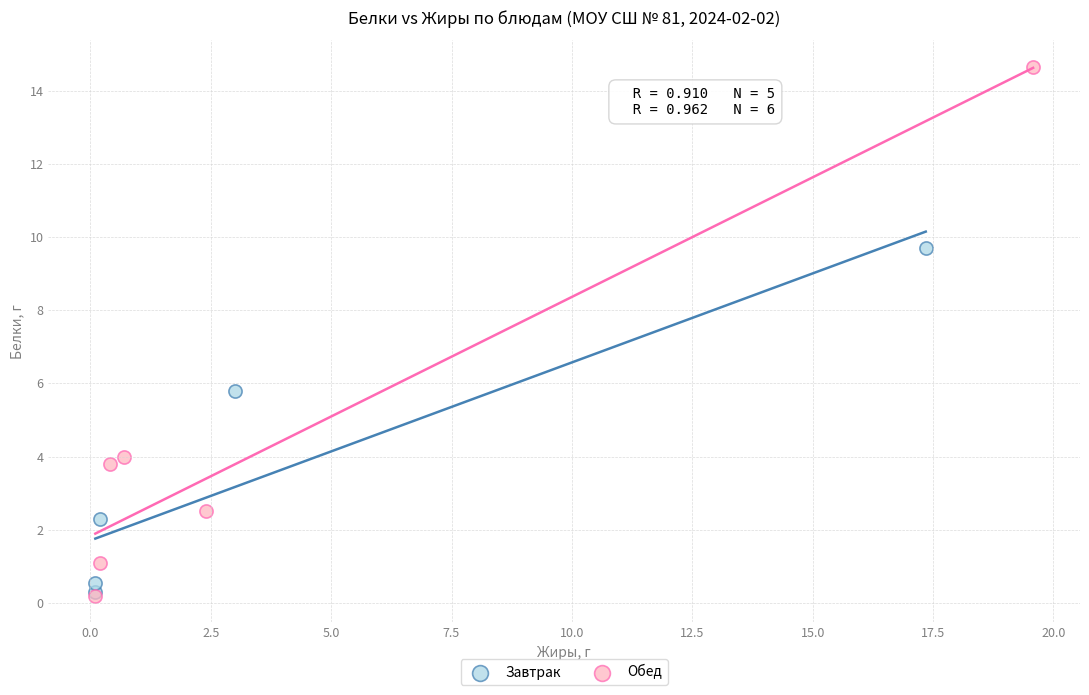

Which series reaches the maximum Y coordinate?

Обед